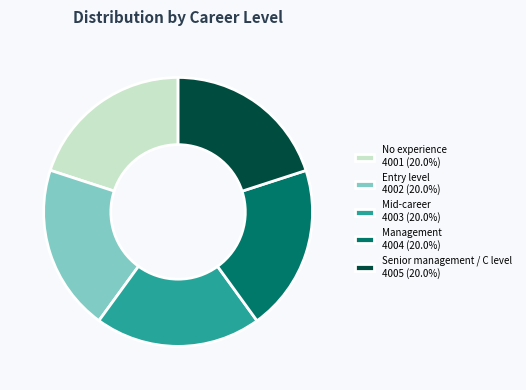

Count the number of slices in the pie.

5